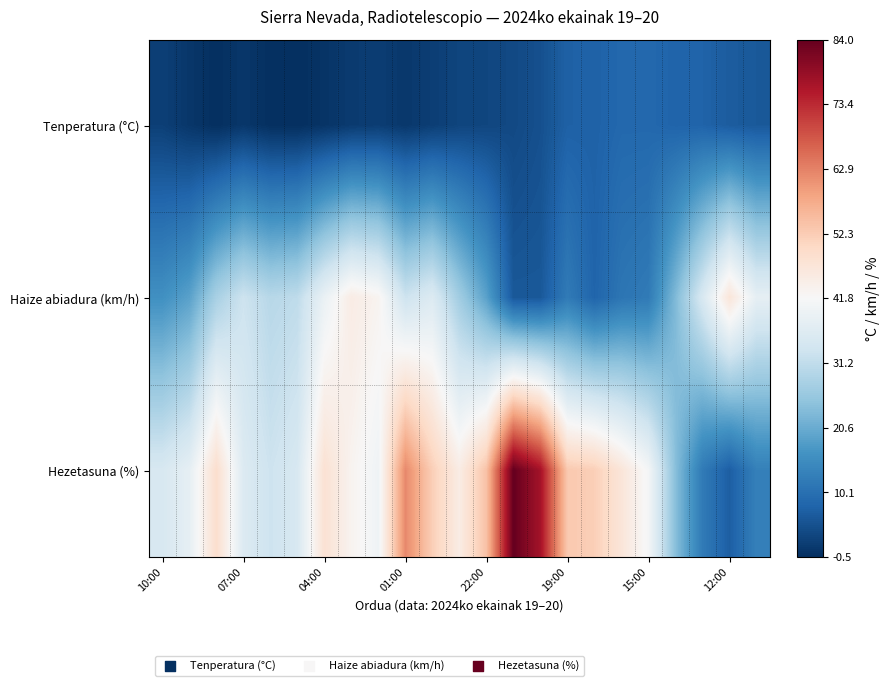

Which series has the largest total across all categories?

Hezetasuna (%)